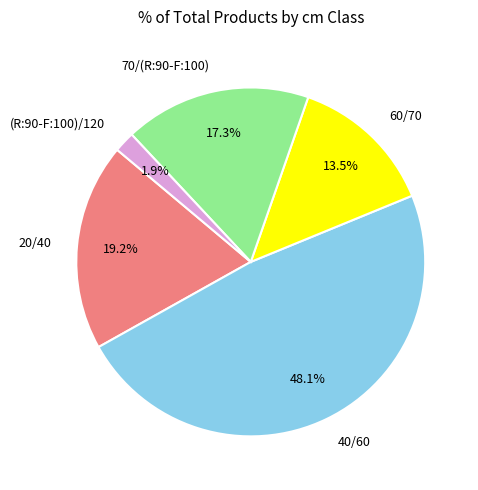

Rank the categories by value from highest to lowest.

40/60, 20/40, 70/(R:90-F:100), 60/70, (R:90-F:100)/120